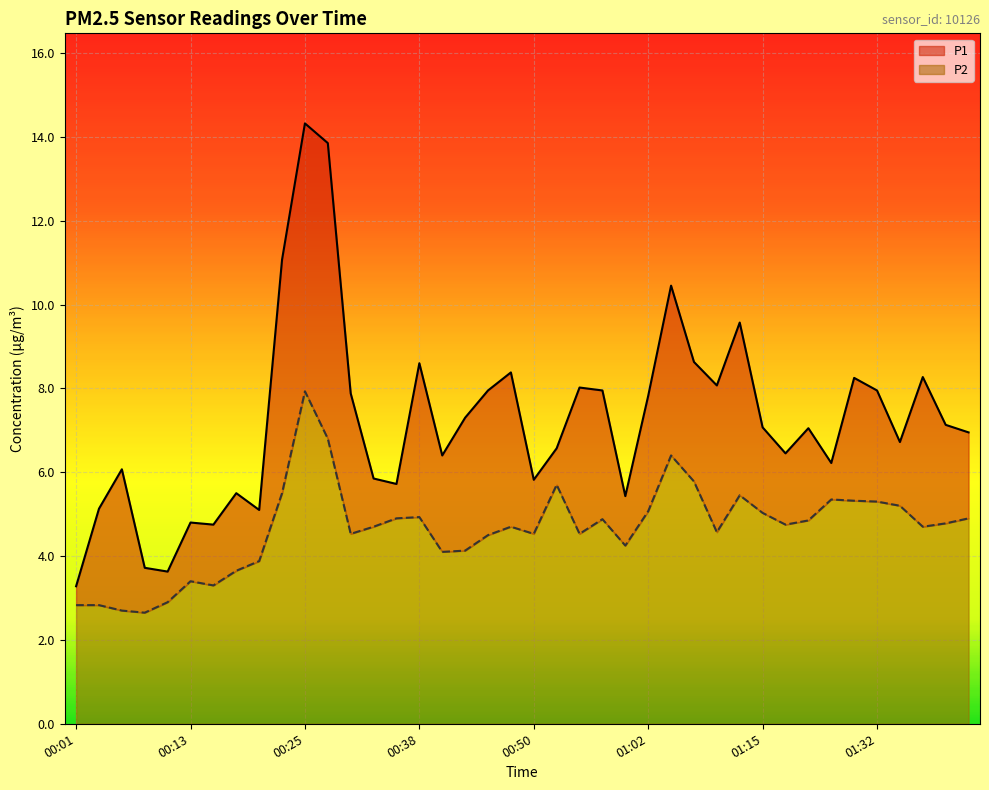

Does the chart display data point markers on the line(s)?

No